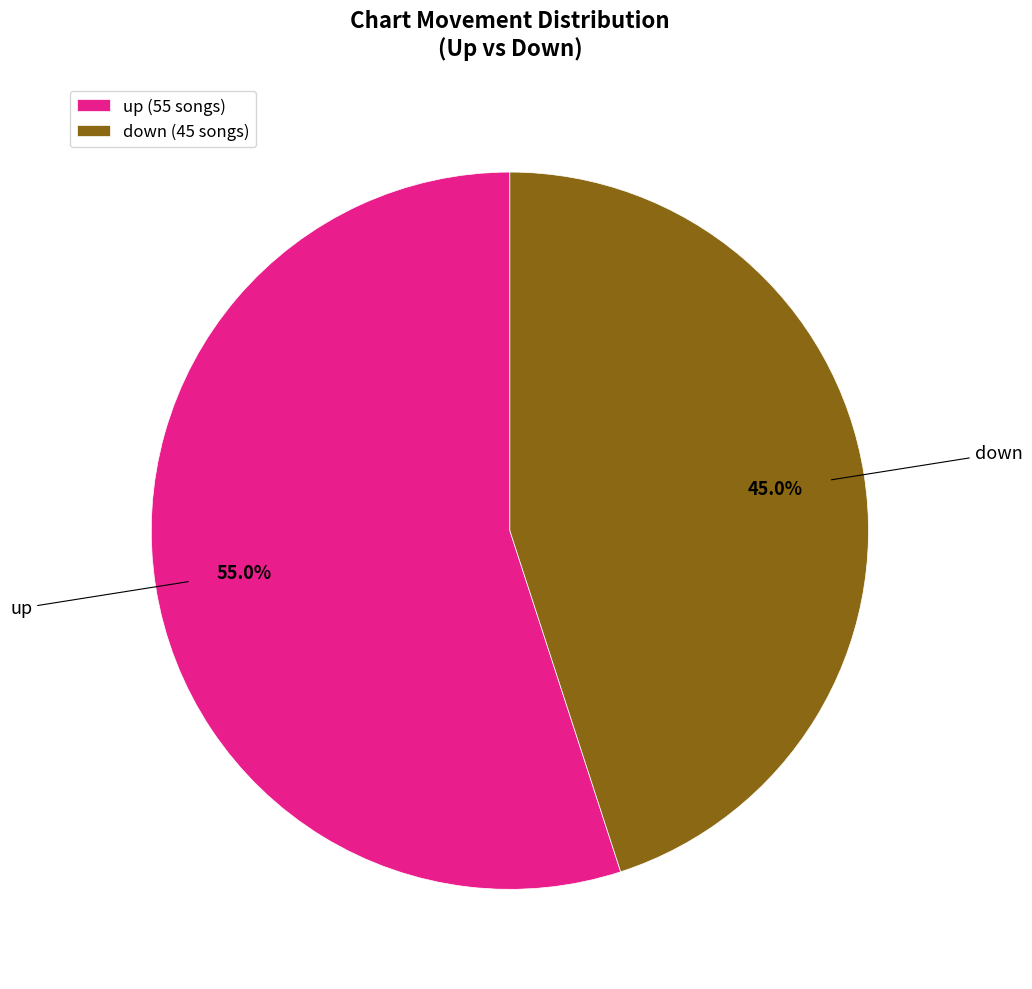

Rank the categories by value from lowest to highest.

down, up